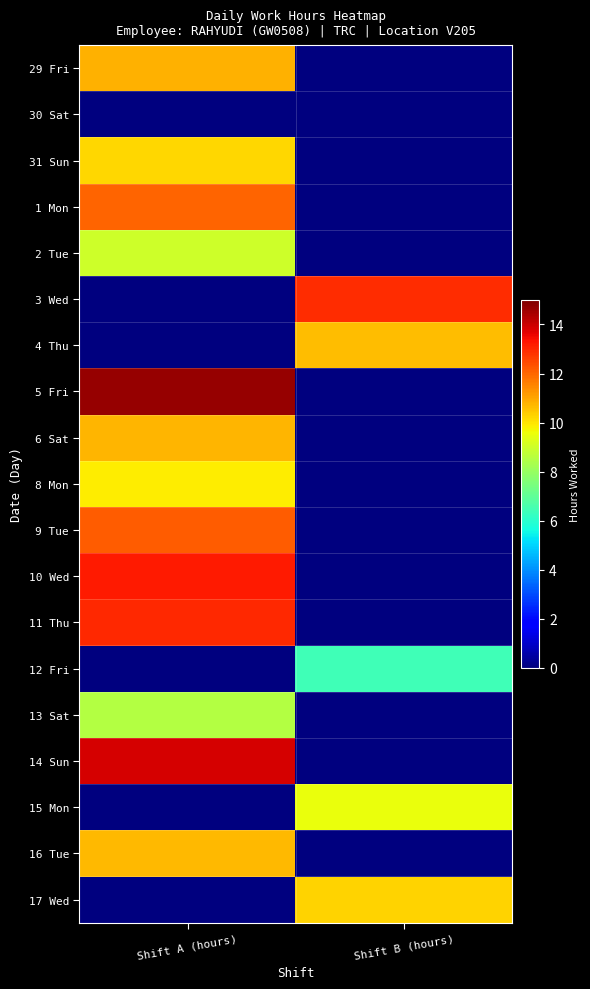

Reading left to right, transcribe all the data shown in this chart.

29 Fri: Shift A (hours)=10.8	Shift B (hours)=0.0
30 Sat: Shift A (hours)=0.0	Shift B (hours)=0.0
31 Sun: Shift A (hours)=10.2	Shift B (hours)=0.0
1 Mon: Shift A (hours)=12.0	Shift B (hours)=0.0
2 Tue: Shift A (hours)=9.0	Shift B (hours)=0.0
3 Wed: Shift A (hours)=0.0	Shift B (hours)=12.9
4 Thu: Shift A (hours)=0.0	Shift B (hours)=10.6
5 Fri: Shift A (hours)=14.7	Shift B (hours)=0.0
6 Sat: Shift A (hours)=10.8	Shift B (hours)=0.0
8 Mon: Shift A (hours)=9.9	Shift B (hours)=0.0
9 Tue: Shift A (hours)=12.1	Shift B (hours)=0.0
10 Wed: Shift A (hours)=13.2	Shift B (hours)=0.0
11 Thu: Shift A (hours)=13.0	Shift B (hours)=0.0
12 Fri: Shift A (hours)=0.0	Shift B (hours)=6.4
13 Sat: Shift A (hours)=8.5	Shift B (hours)=0.0
14 Sun: Shift A (hours)=13.9	Shift B (hours)=0.0
15 Mon: Shift A (hours)=0.0	Shift B (hours)=9.5
16 Tue: Shift A (hours)=10.7	Shift B (hours)=0.0
17 Wed: Shift A (hours)=0.0	Shift B (hours)=10.3